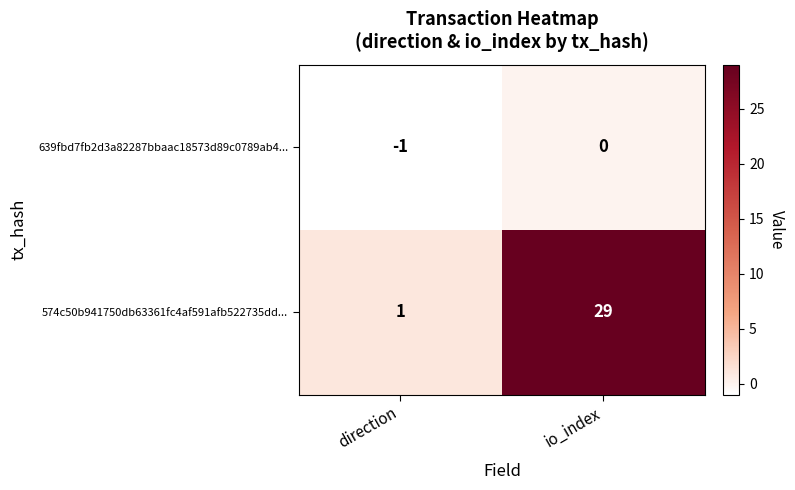

What is the minimum value shown in the chart?

-1